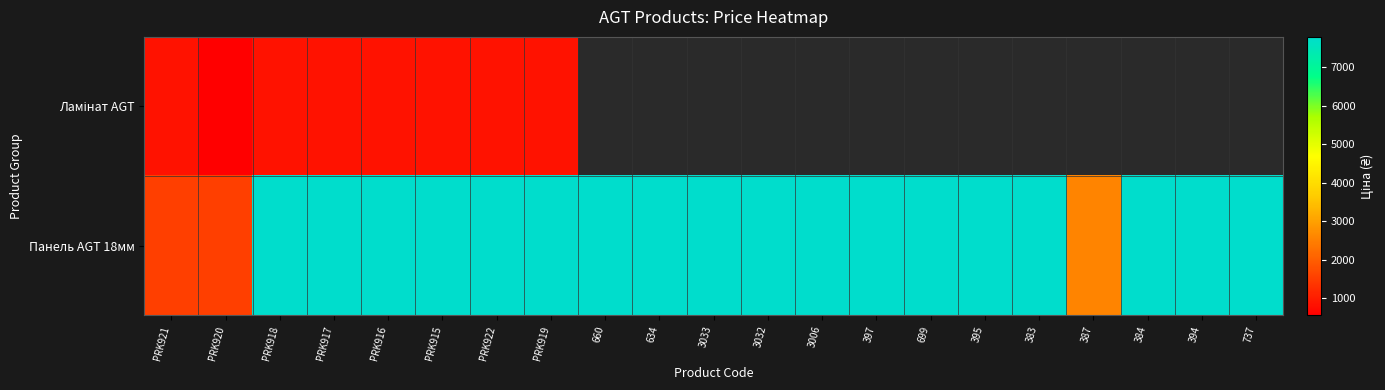

Is it true that Панель AGT 18мм equals 11581.8 at 397?

False